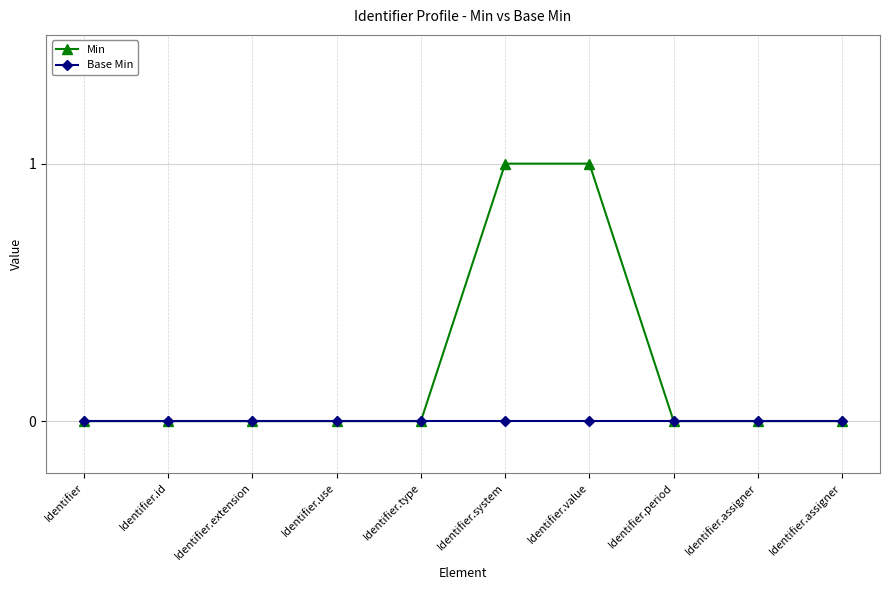

At which label does Min reach its peak?

Identifier.system